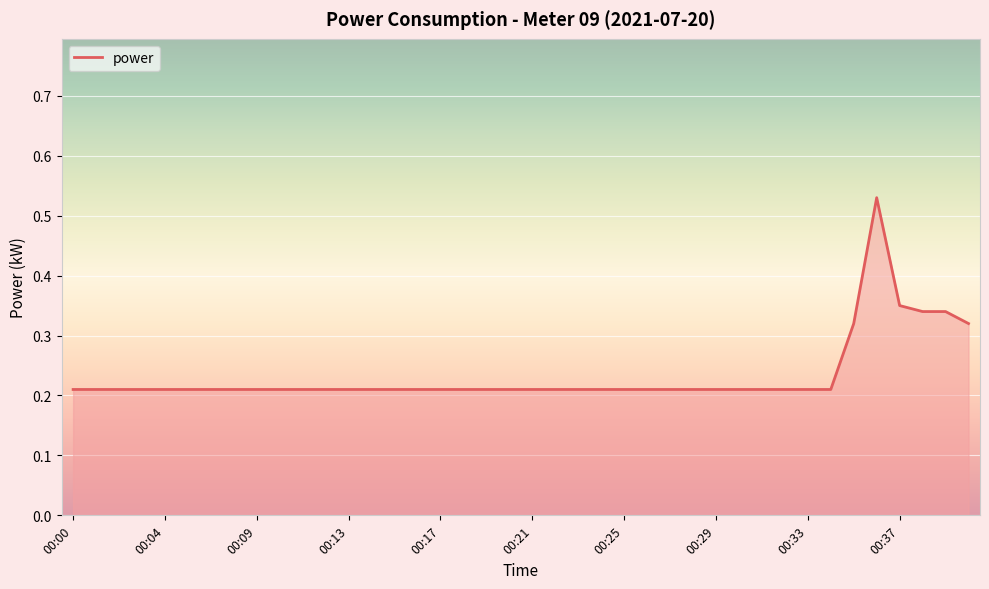

The chart shows a value of 0.1 at 00:00. True or false?

False